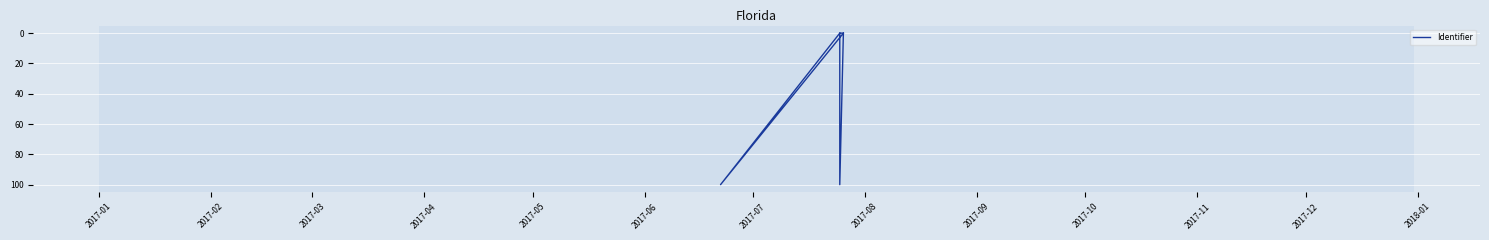

Reading left to right, extract all data points from this chart.

0.0	0.0	100.0	0.0	100.0	0.0